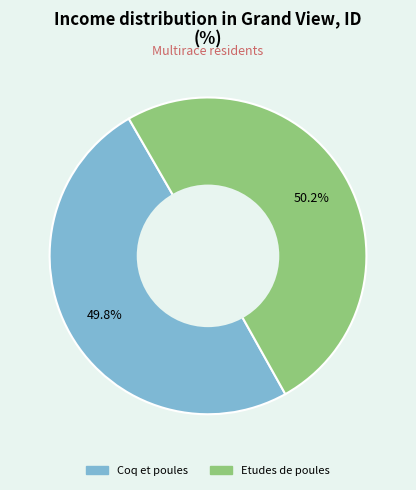

What is the total percentage of Coq et poules and Etudes de poules?

100.0%